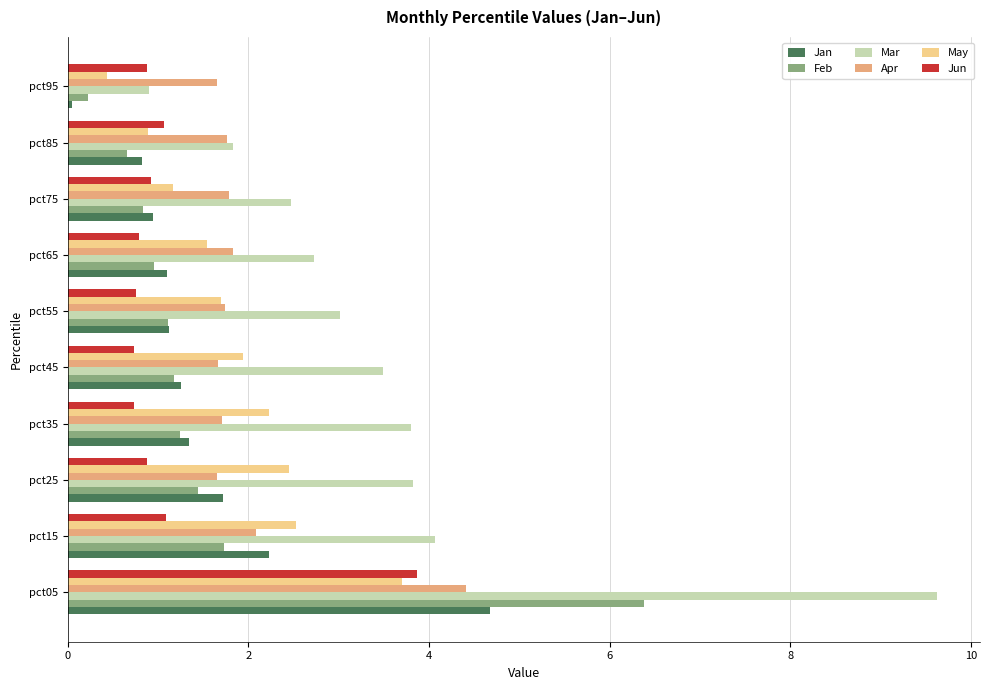

How many series are shown in this chart?

6